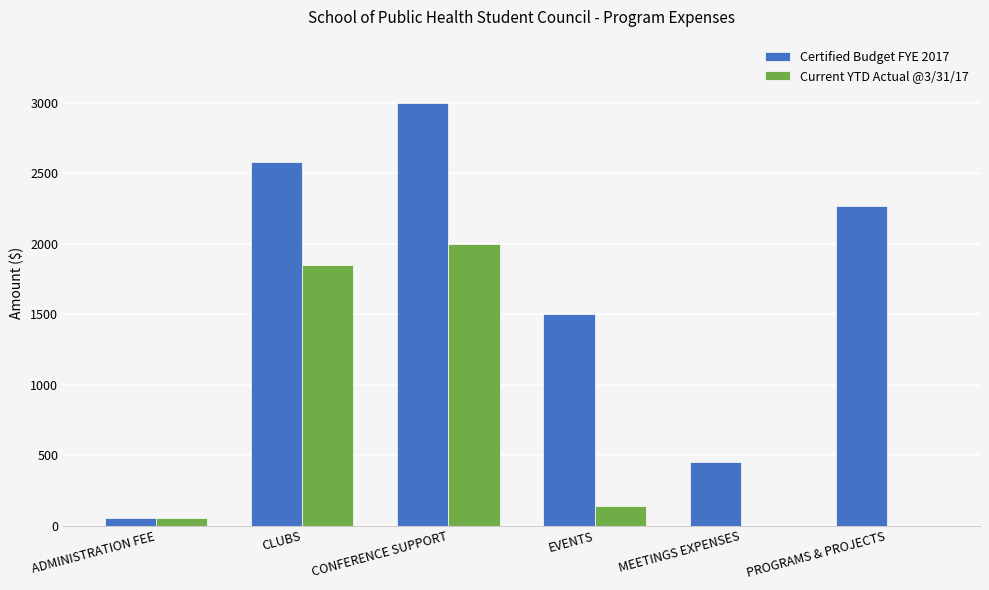

How many data points does each series have?

6